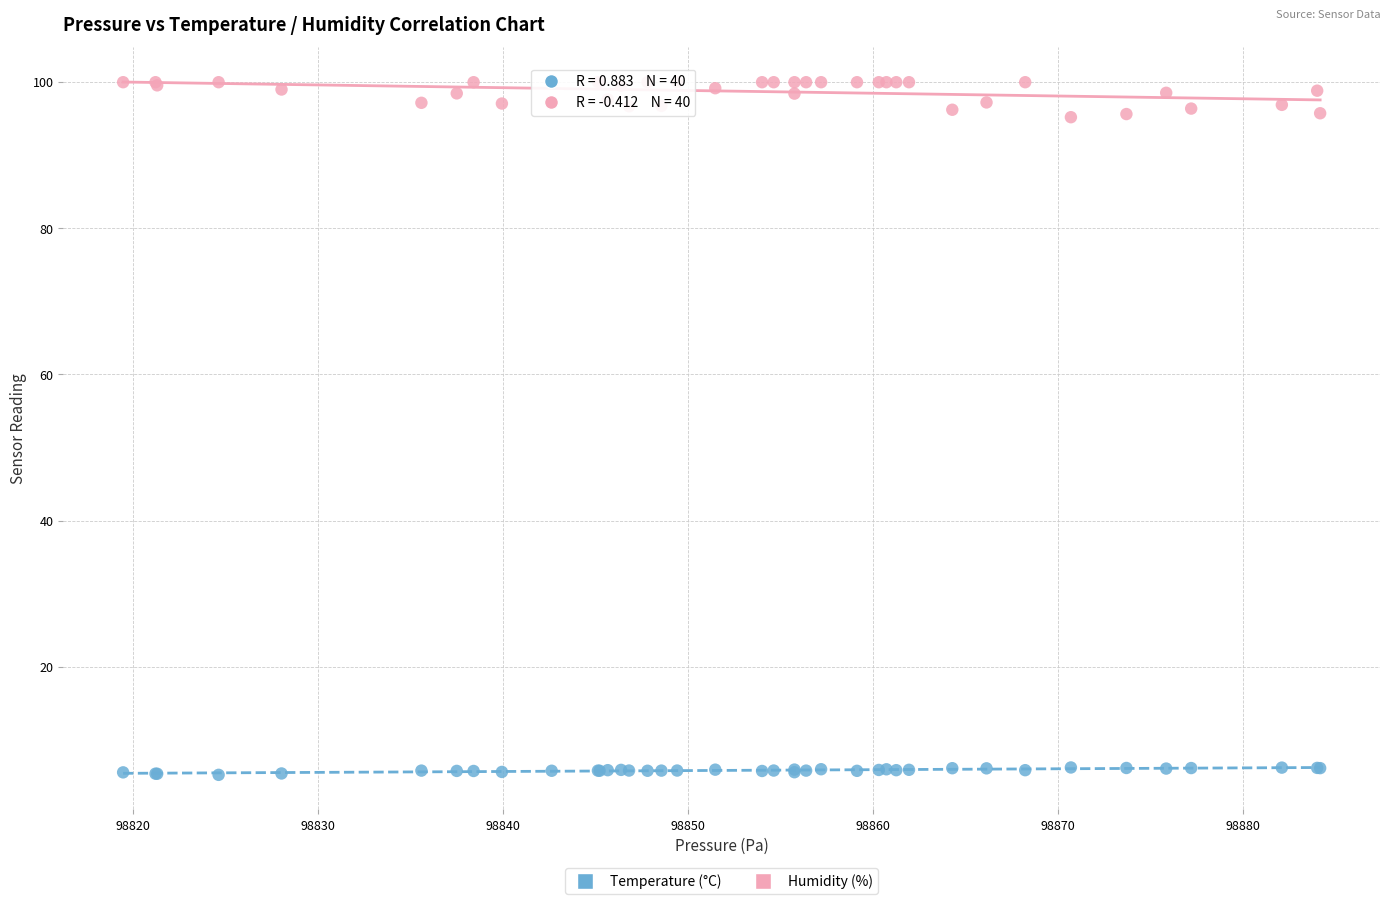

Which series contains the lowest Y value?

Temperature (°C)